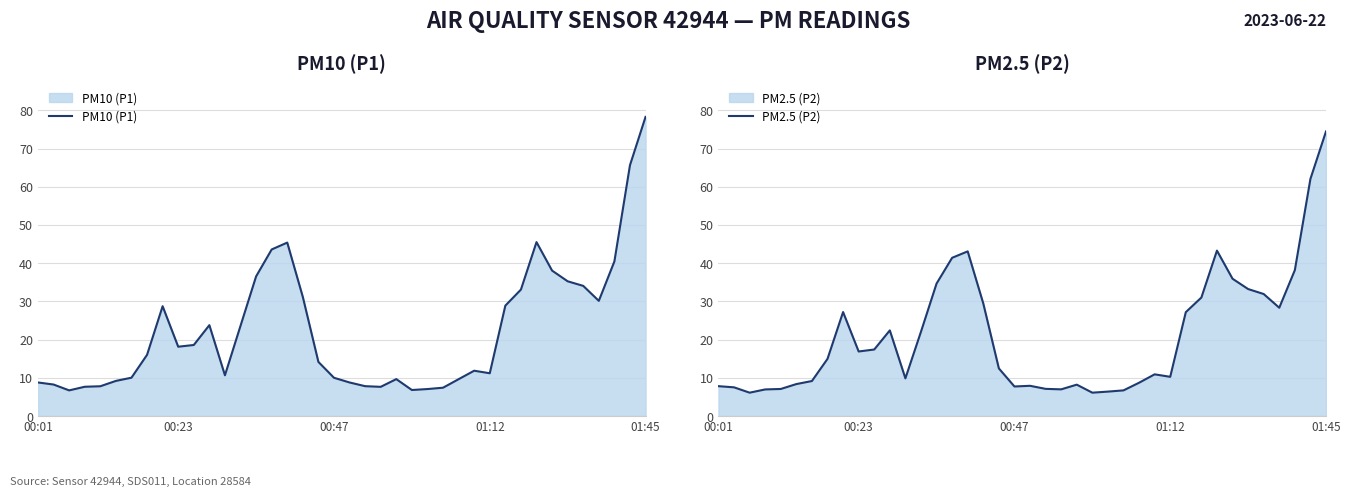

The value of PM10 (P1) at 20 is 5.0. True or false?

False